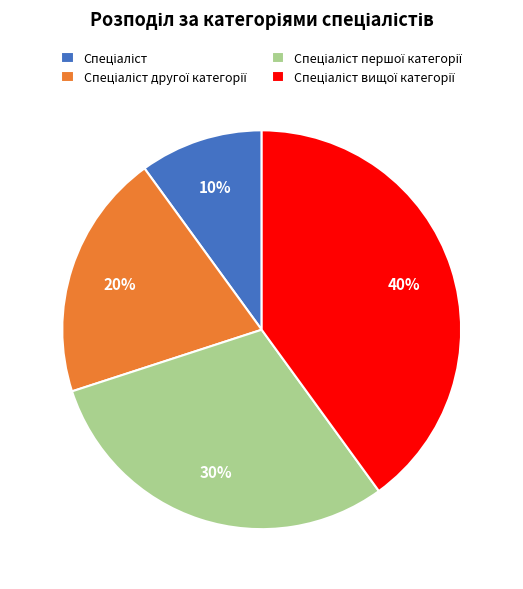

Is there any slice that represents more than half of the pie?

No